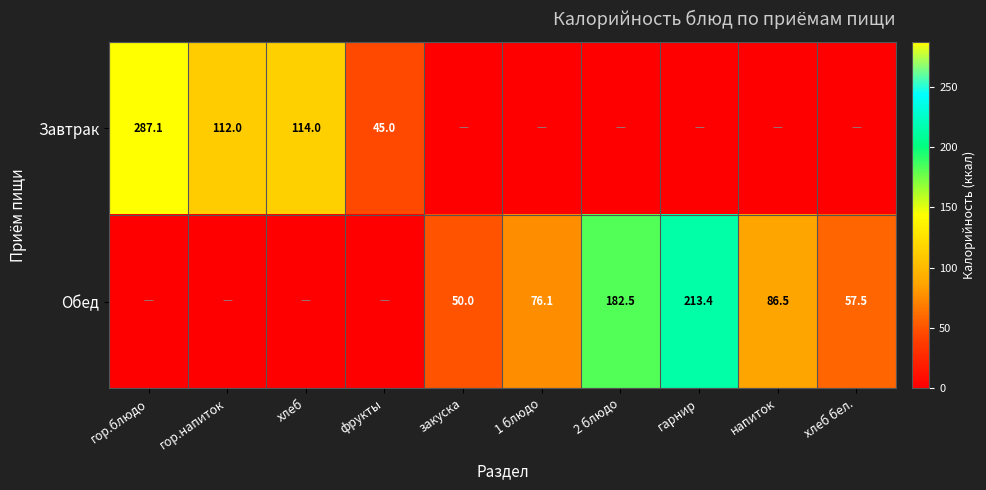

What is the greatest value displayed?

287.1